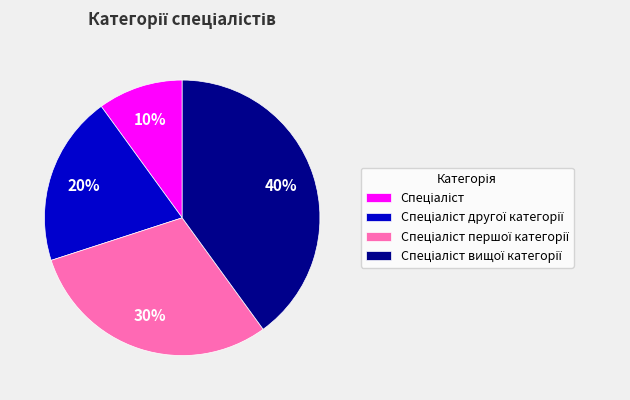

Is there any slice that represents more than half of the pie?

No